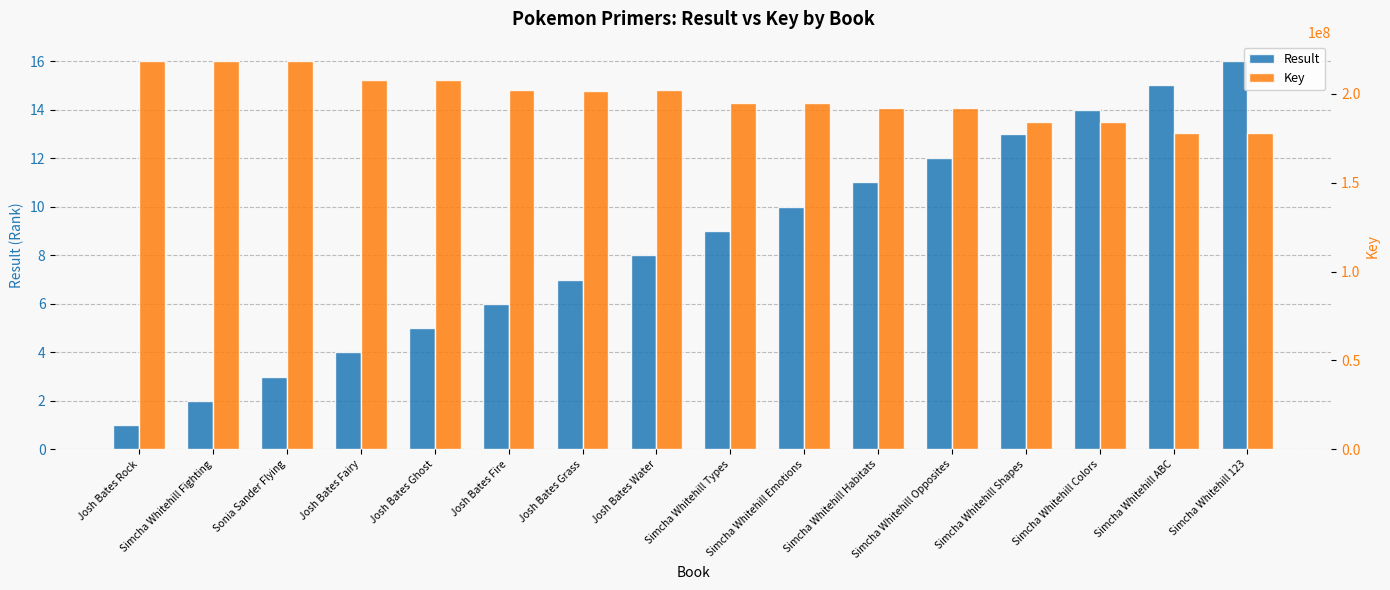

Is the value of Key at Simcha Whitehill Habitats greater than the value of Result at Simcha Whitehill Habitats?

Yes